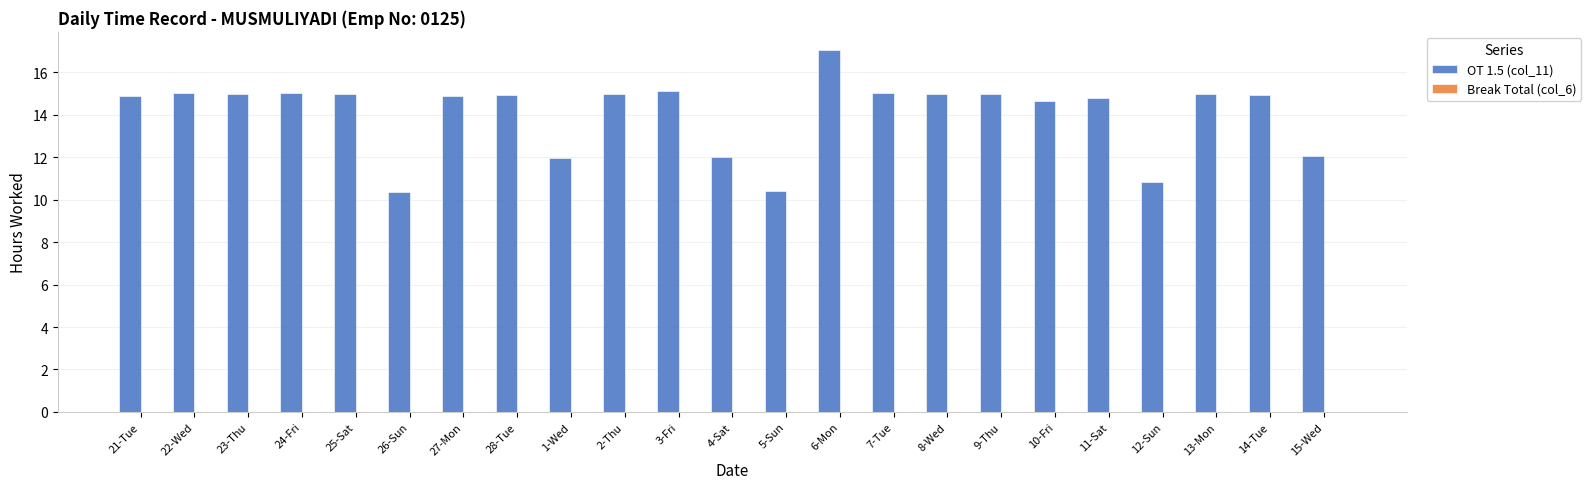

What is the difference between the maximum and minimum values?

6.7